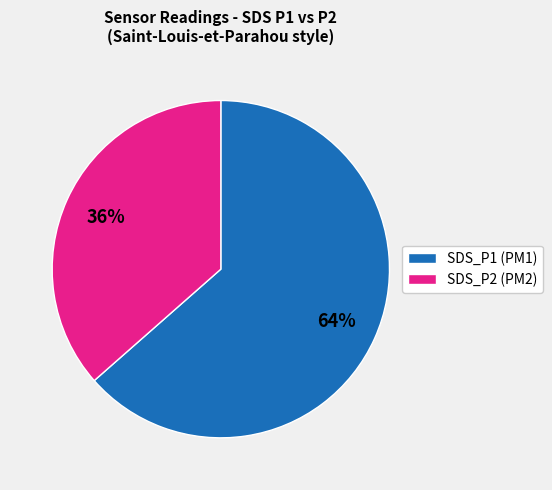

Approximately how many times larger is the value at SDS_P2 (PM2) compared to SDS_P1 (PM1)?

0.6